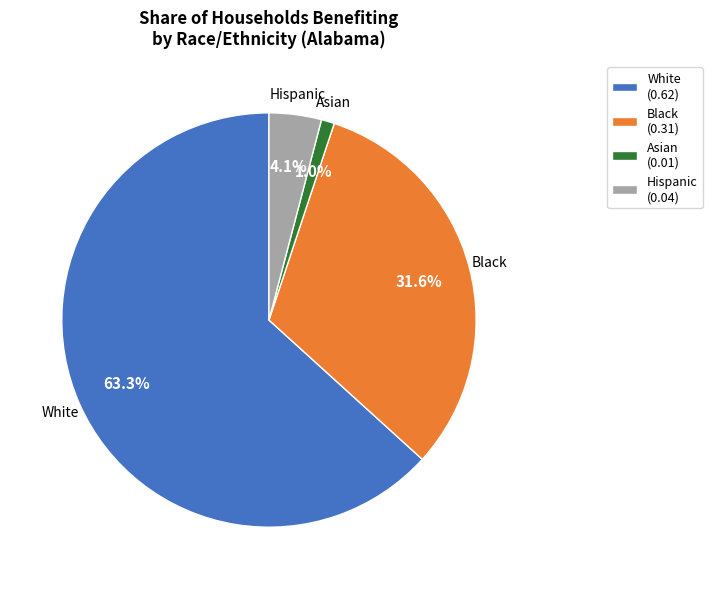

To the nearest percent, what portion does Hispanic represent?

4%